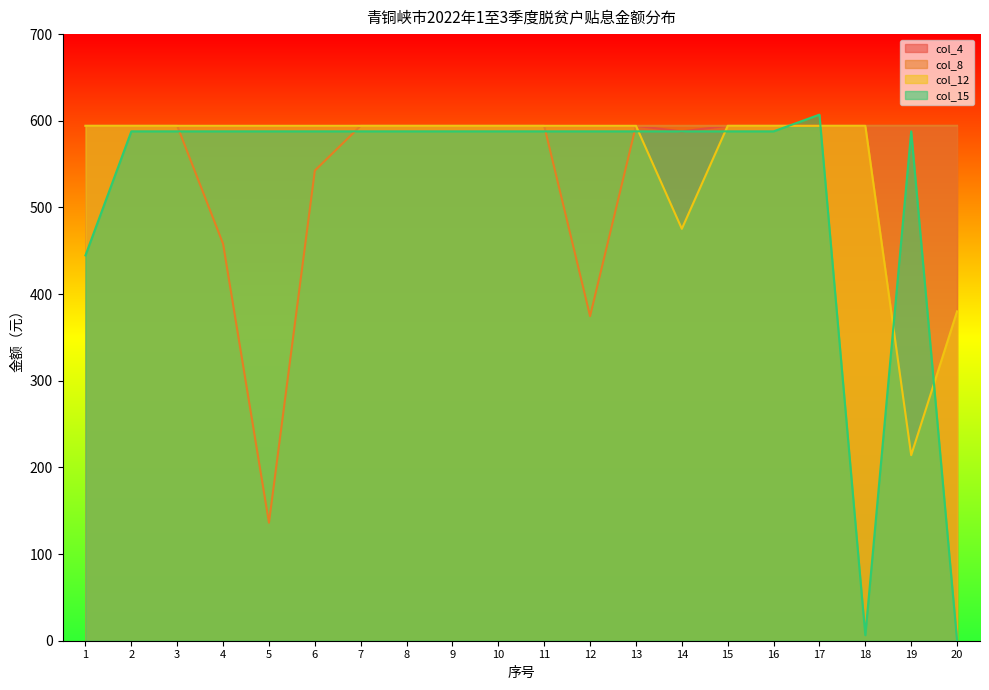

True or false: col_4 and col_12 intersect in this chart.

False